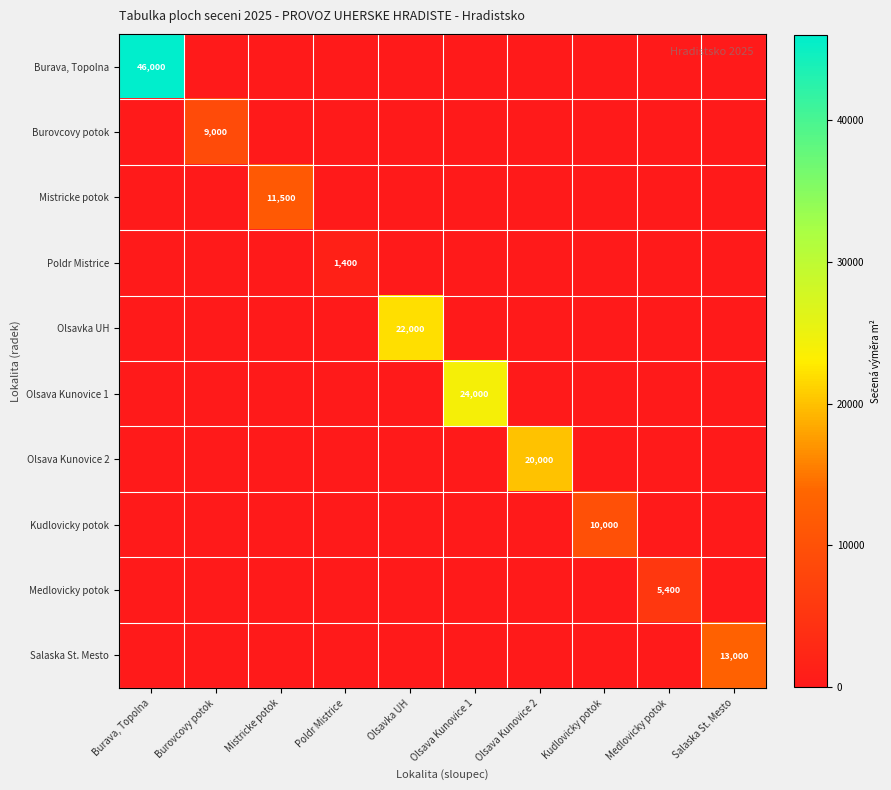

Which series changed the most between Kudlovicky potok and Medlovicky potok?

Kudlovicky potok